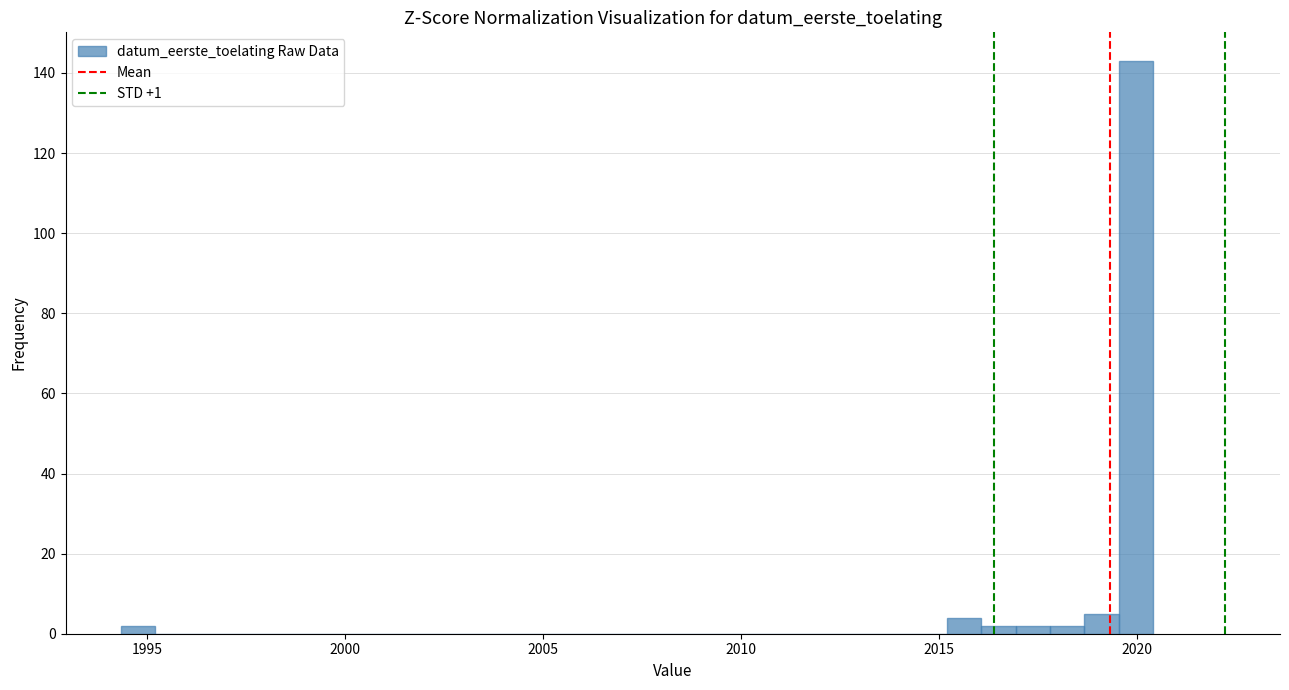

Read against the x-axis, roughly where is the centre of the tallest bar?

2020.0